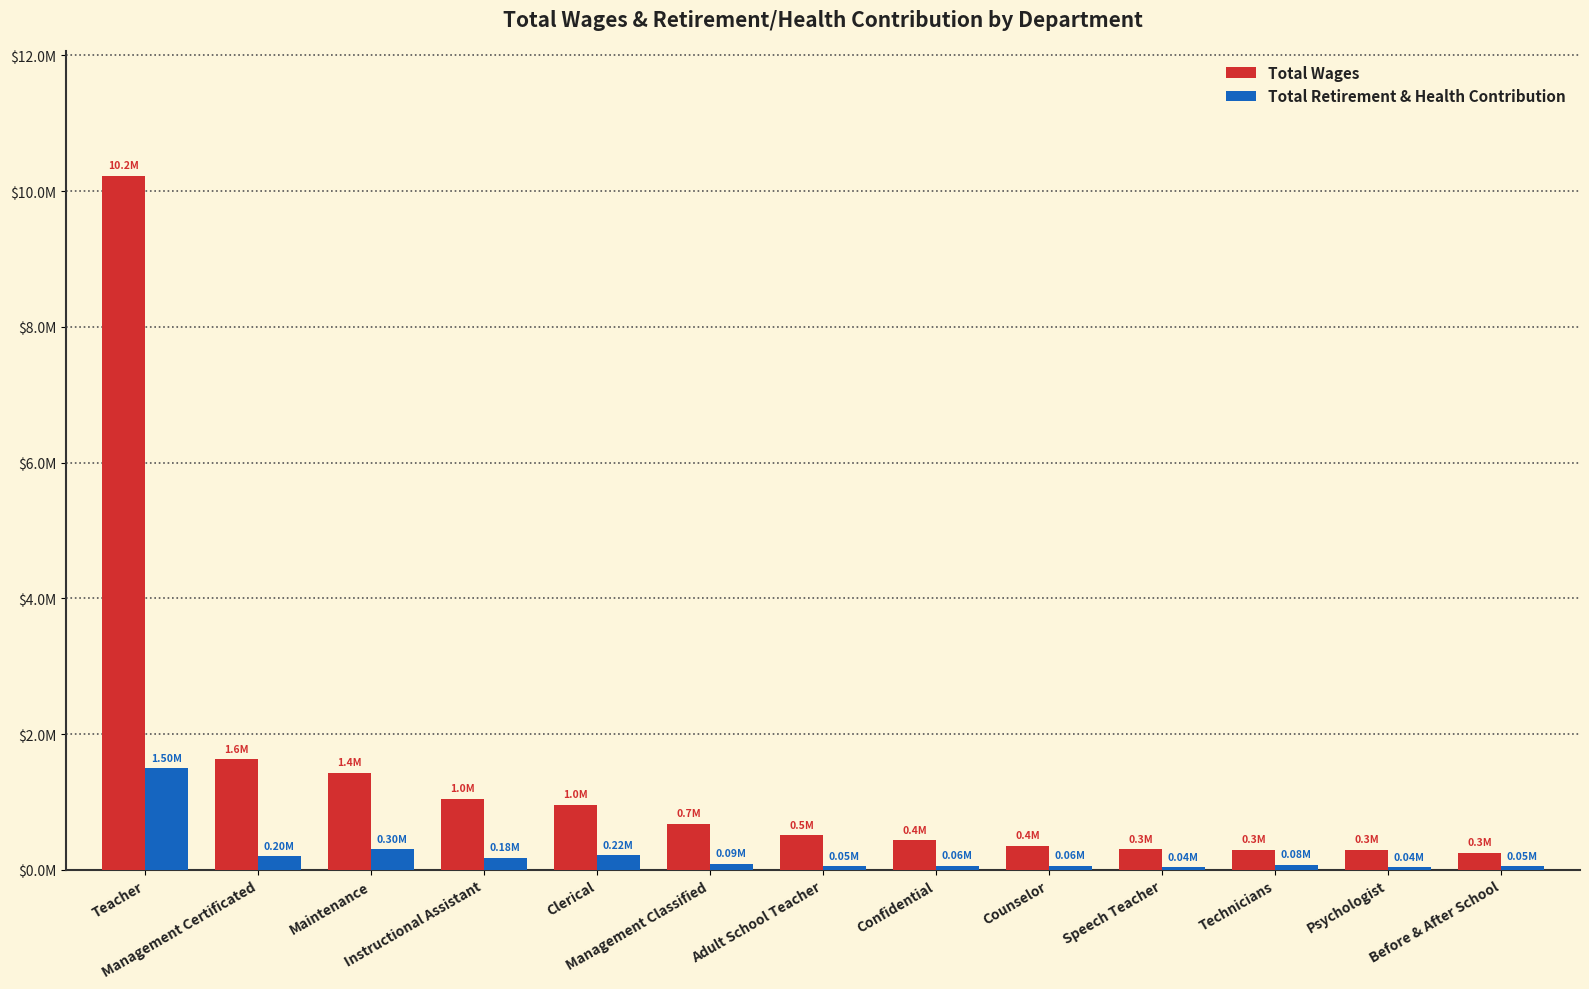

Are the bars horizontal?

No